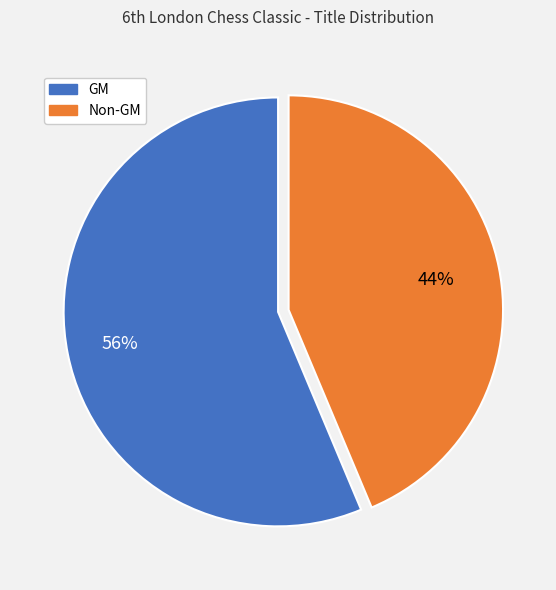

To the nearest percent, what is the average slice percentage?

50%